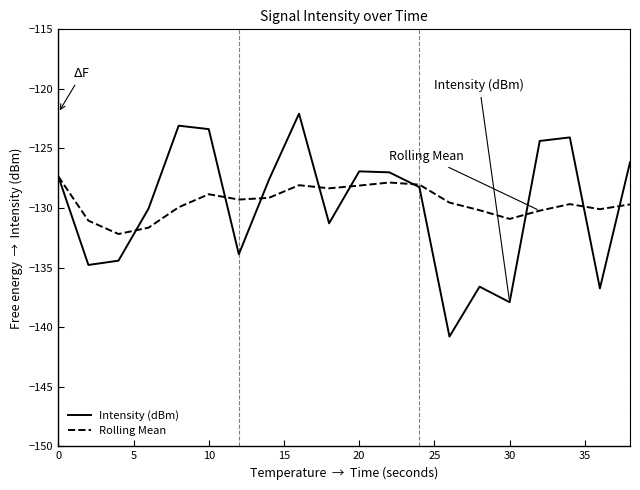

What is the difference between the maximum and minimum values in the Intensity (dBm) series?

18.7